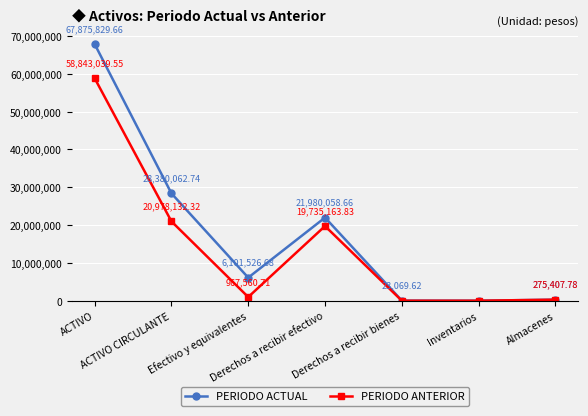

At ACTIVO, list the series in order from largest to smallest.

PERIODO ACTUAL, PERIODO ANTERIOR